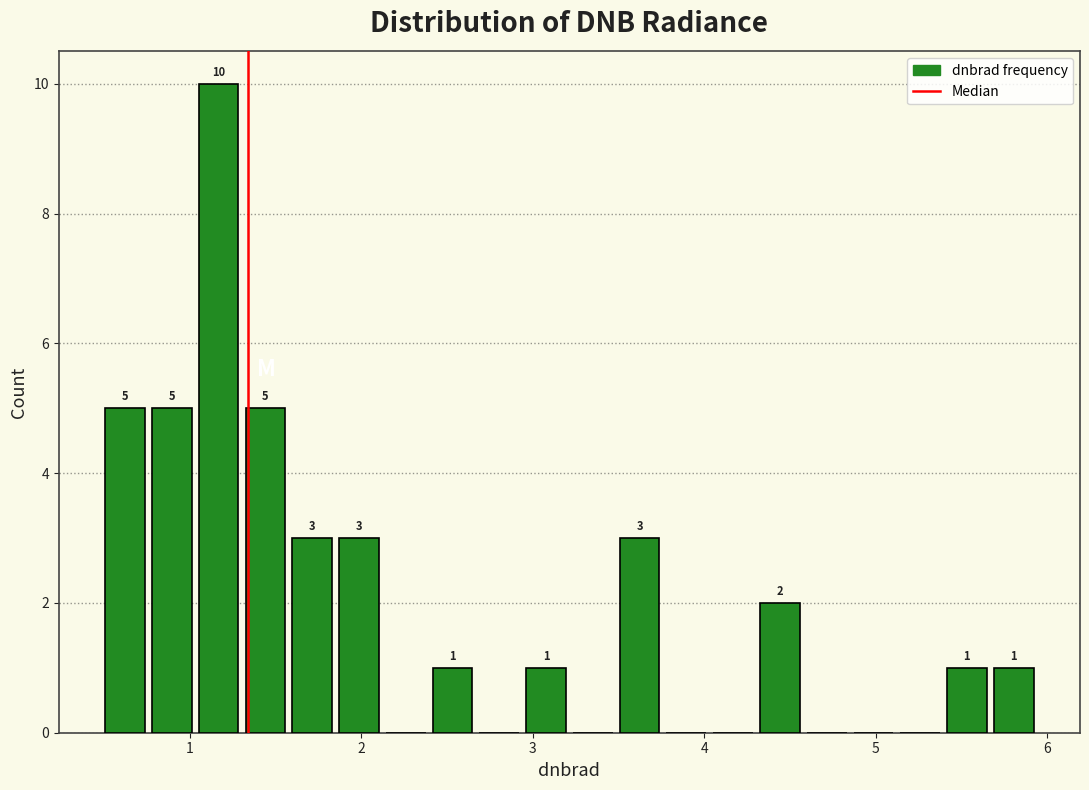

Around what value on the x-axis is the tallest bar? Give the approximate position of its centre, as read against the axis.

1.2